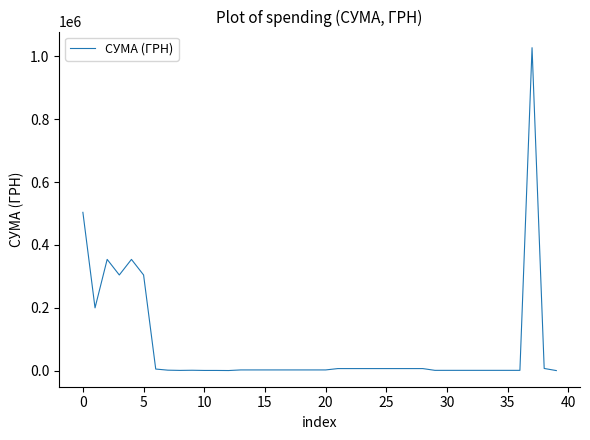

What is the greatest value displayed?

1027781.9